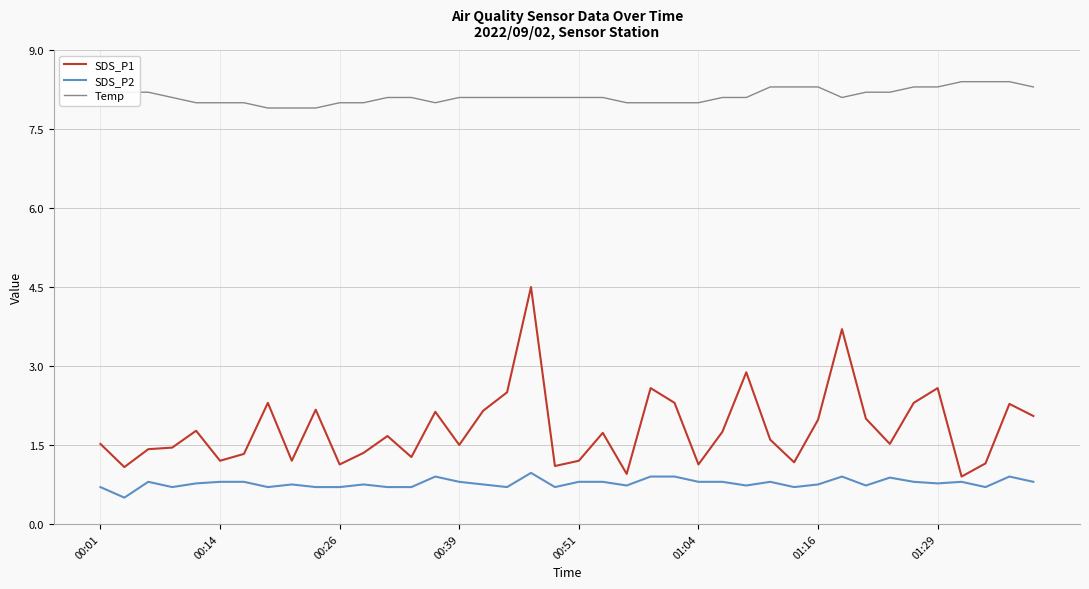

Rank the series by their maximum value, from highest to lowest.

Temp, SDS_P1, SDS_P2